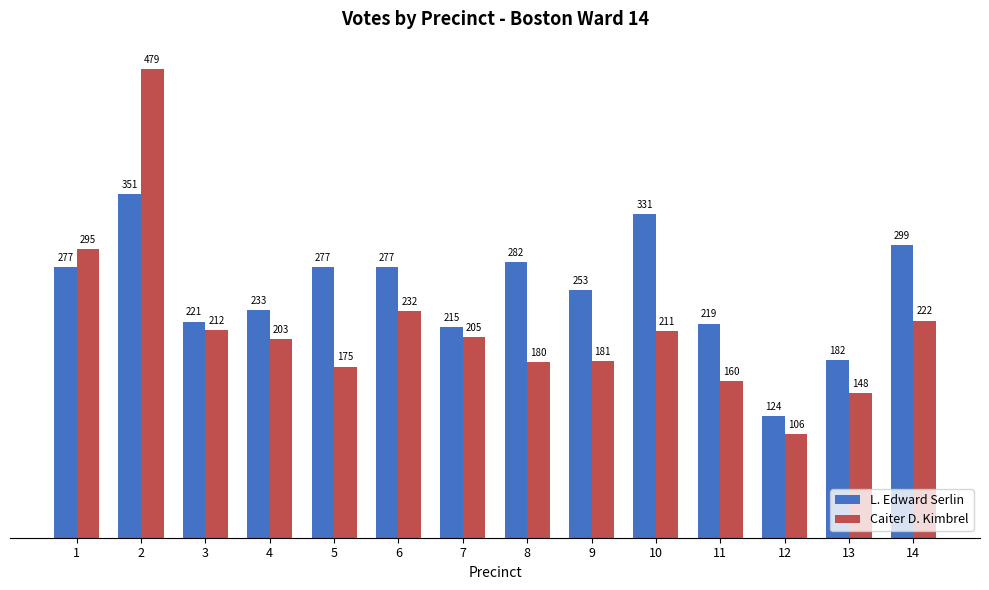

How many data points in Caiter D. Kimbrel are less than 205?

7